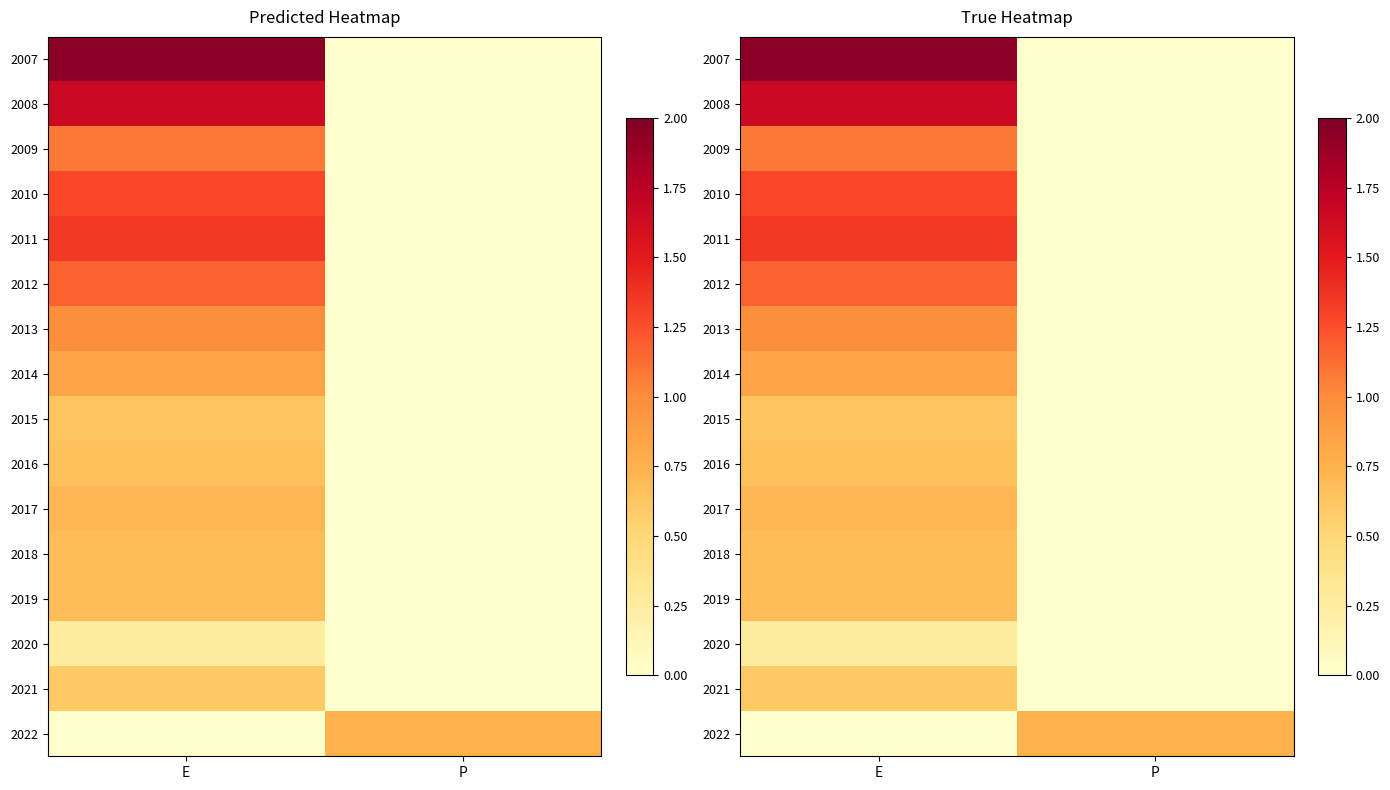

True or false: 2012 has a value of 1.2 at E.

True